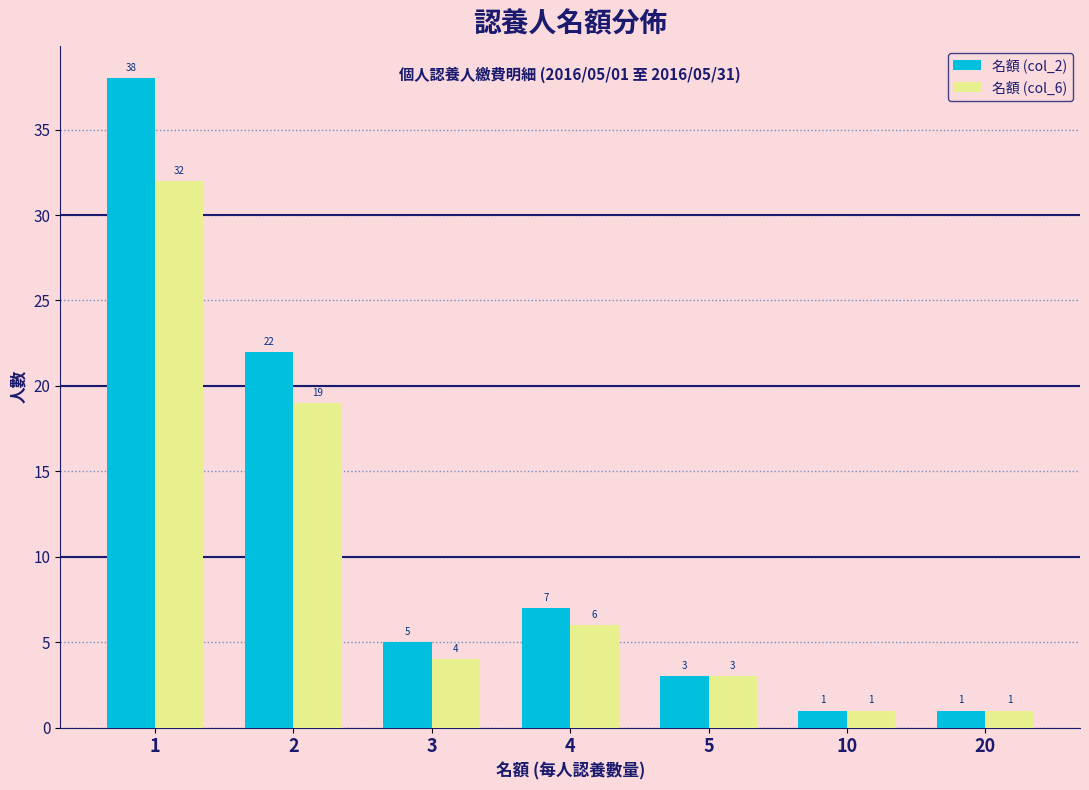

Between 2 and 5, which series saw the biggest shift?

名額 (col_2)